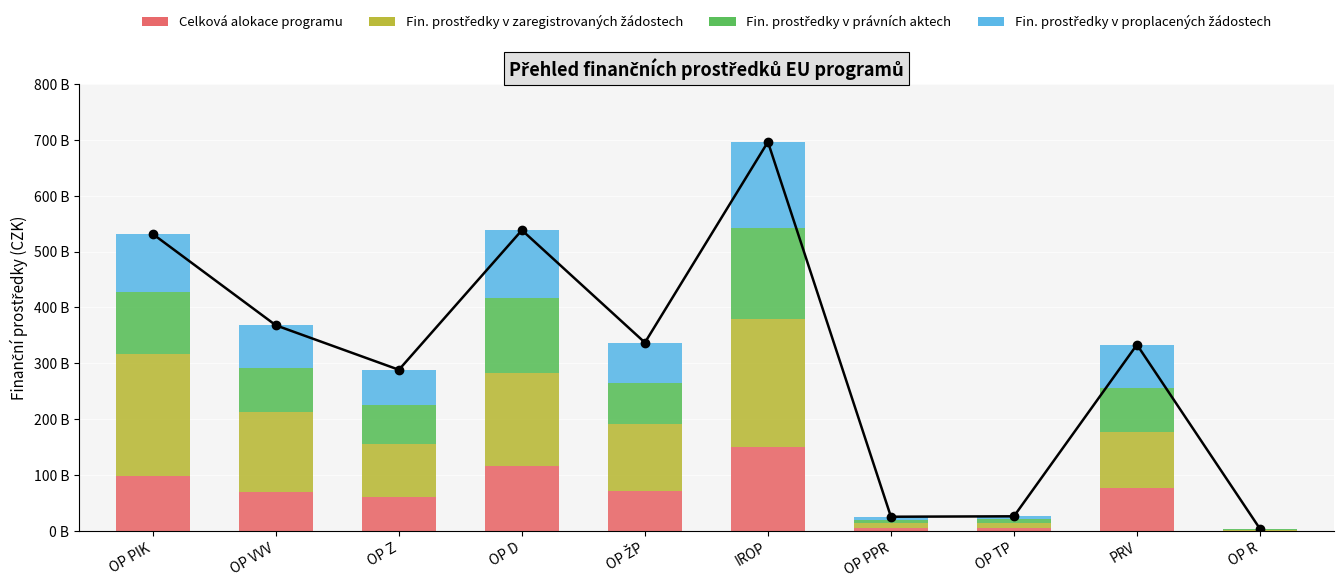

List the series in order of their peak value, lowest first.

Celková alokace programu, Fin. prostředky v proplacených žádostech, Fin. prostředky v právních aktech, Fin. prostředky v zaregistrovaných žádostech